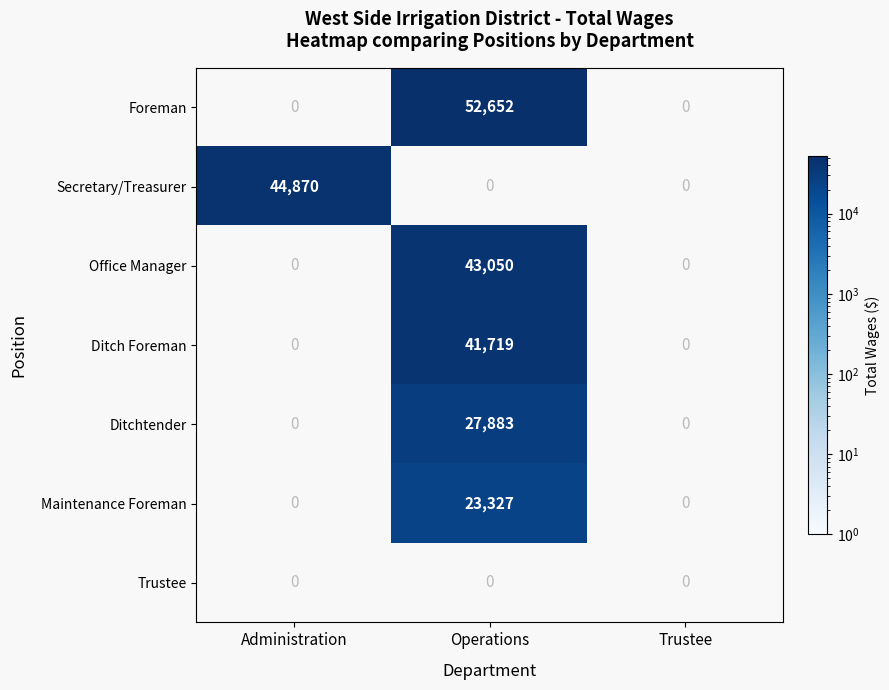

True or false: Foreman has a value of 52652 at Operations.

True